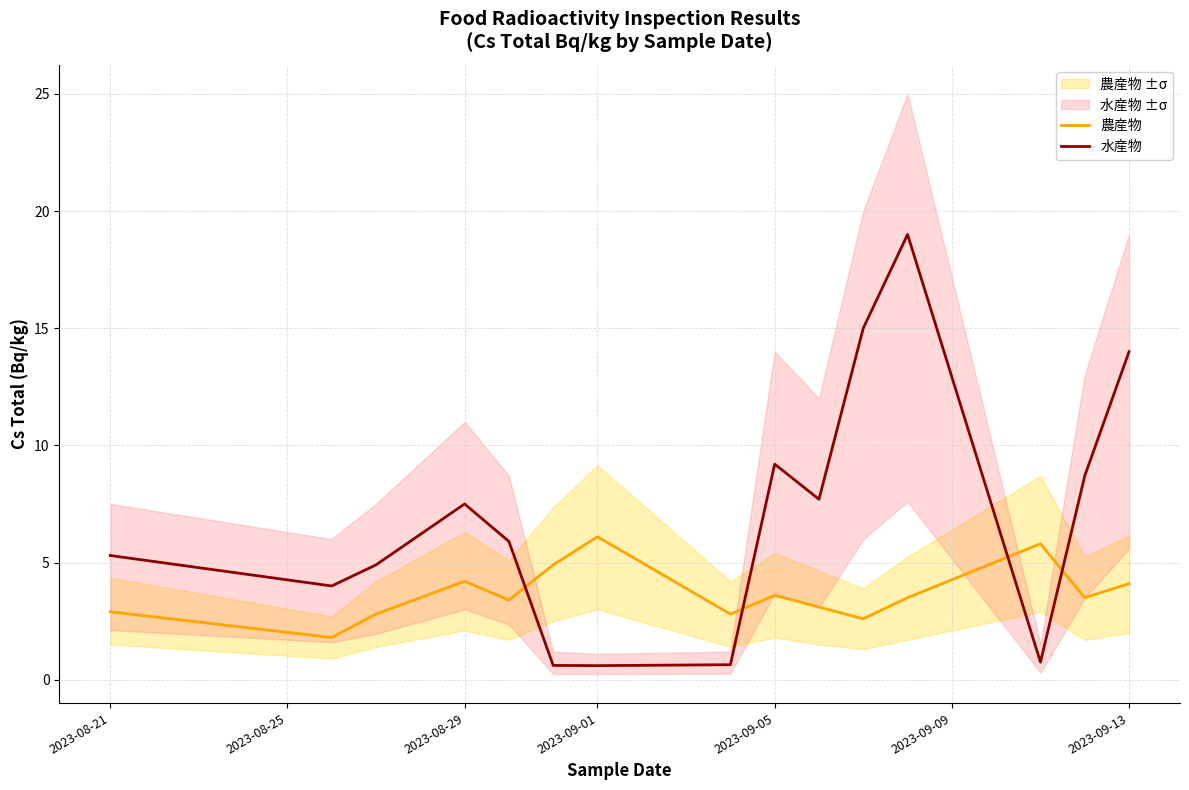

How many times do 水産物 and 農産物 cross each other?

4